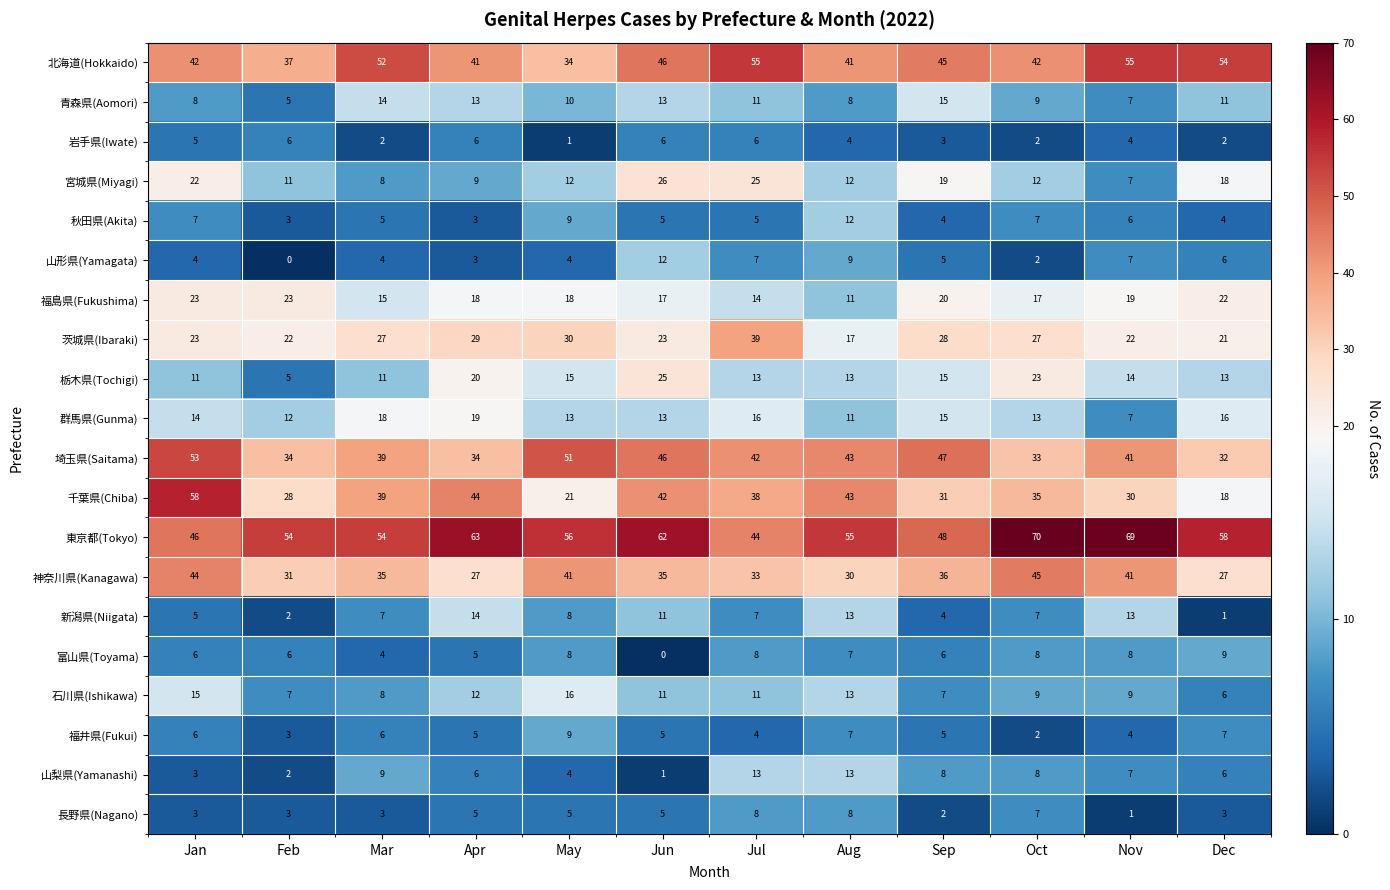

Which series changed the most between Feb and Jun?

栃木県(Tochigi)